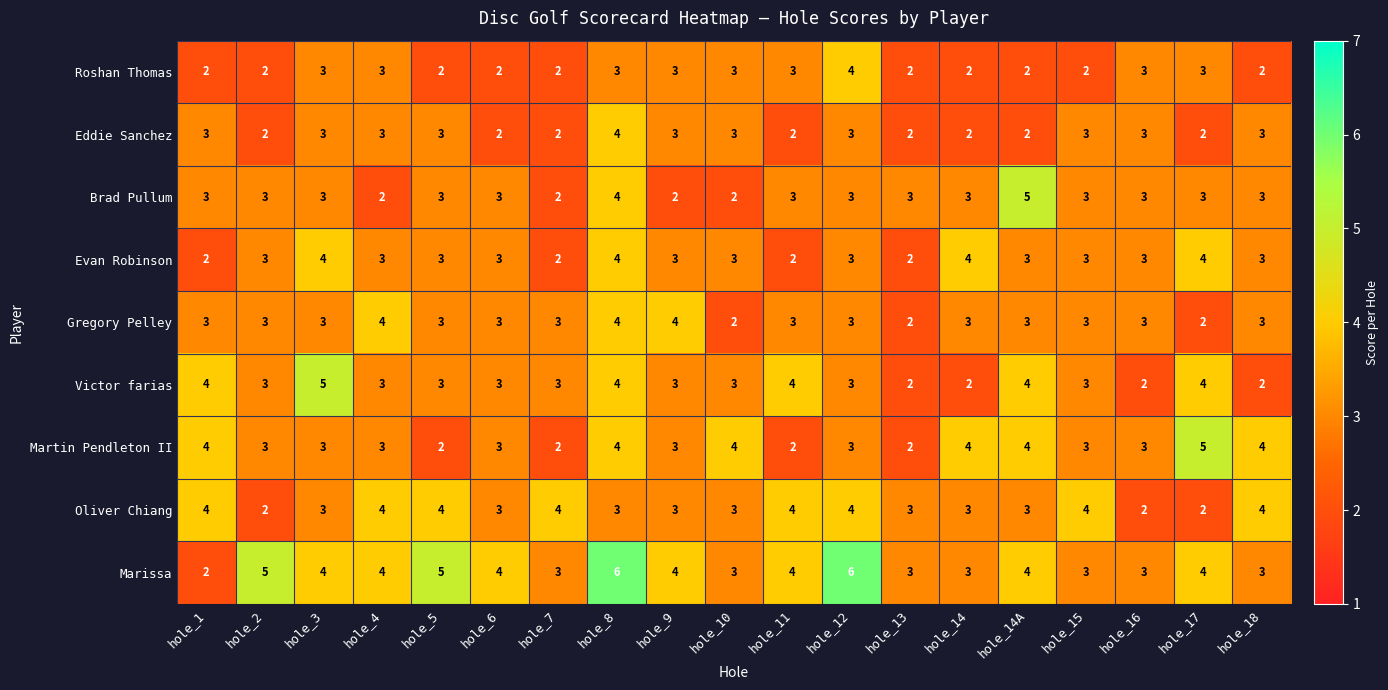

At which label does Brad Pullum reach its peak?

hole_14A